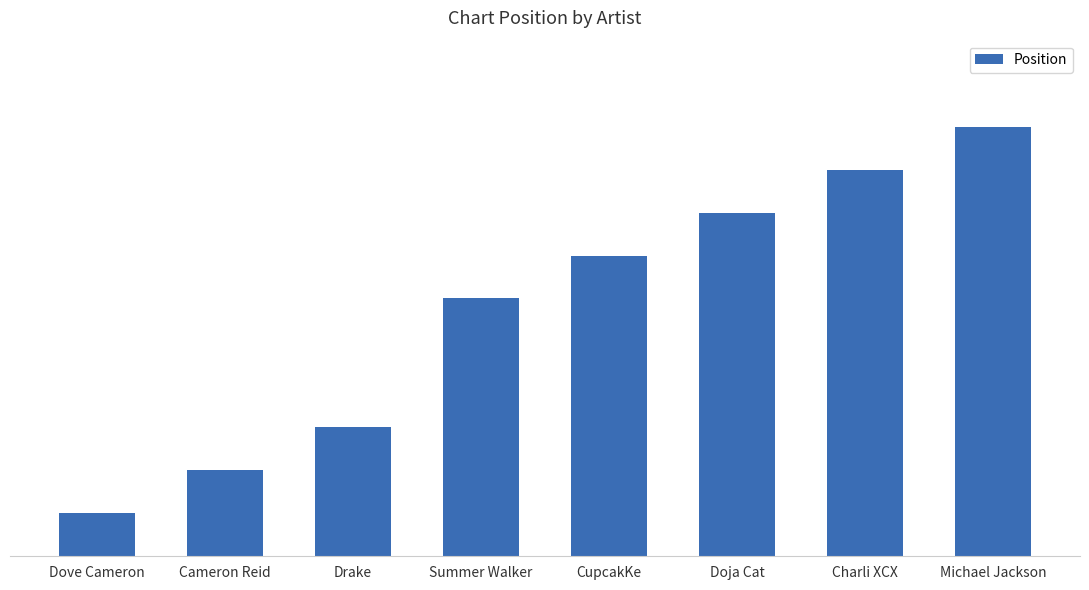

What value does the data have at Drake?

3